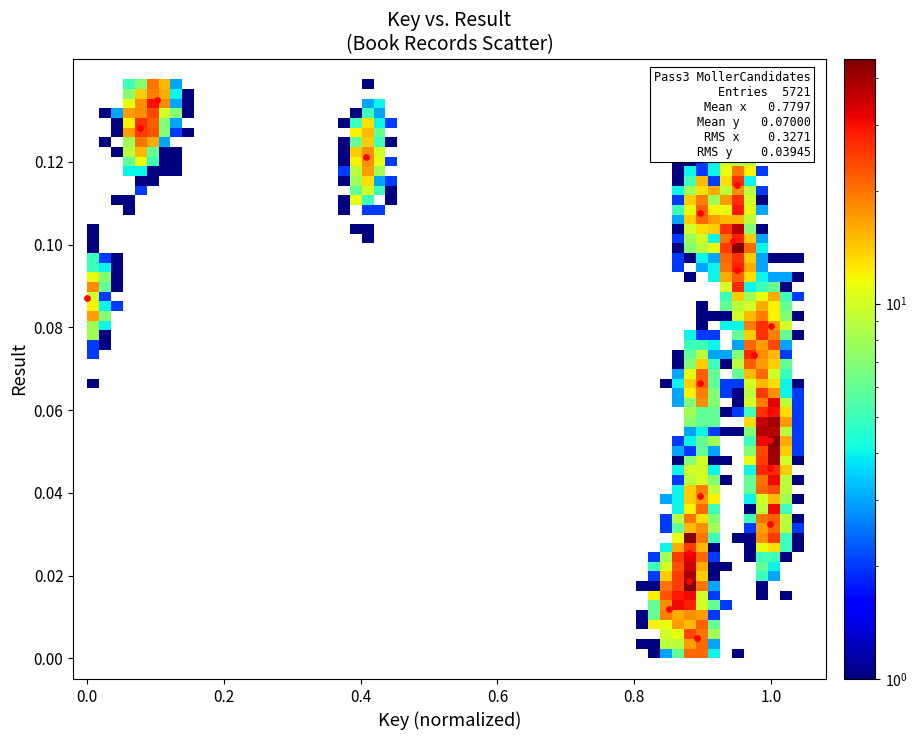

What is the range of X values (max minus min)?

1.0